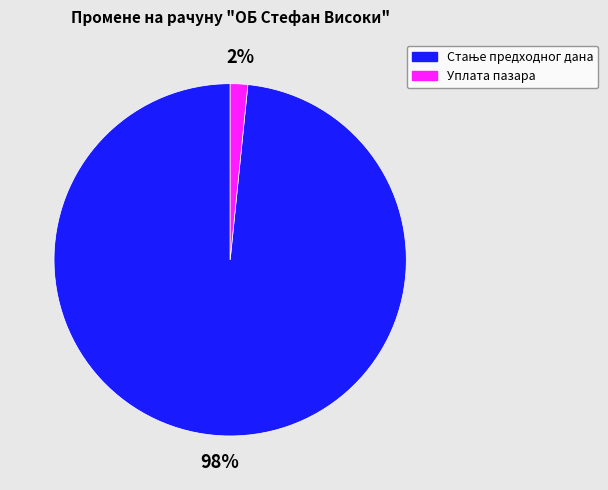

Count the number of slices in the pie.

2